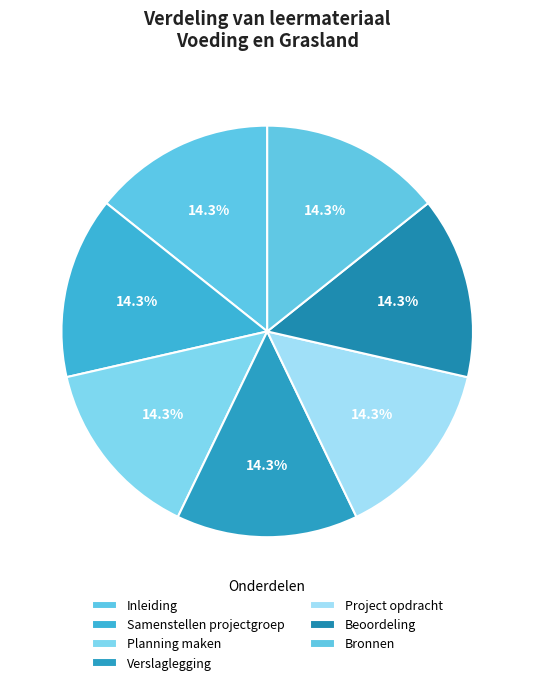

To the nearest percent, what percentage of the pie is Planning maken?

14%